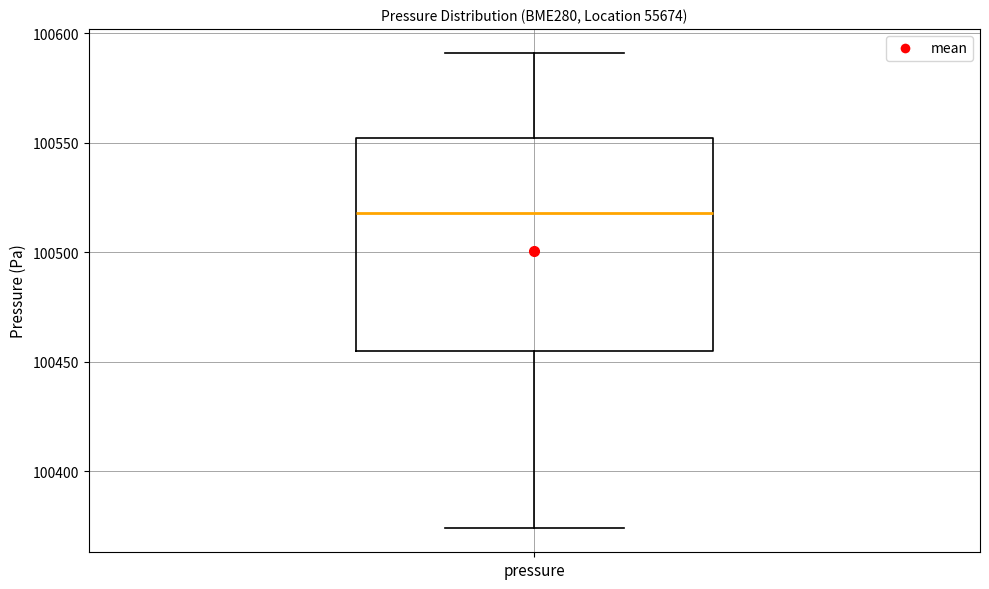

Where does the median line of the box for pressure sit on the y-axis? The values are not printed on the chart, so give them approximately, as read against the axis.

100520